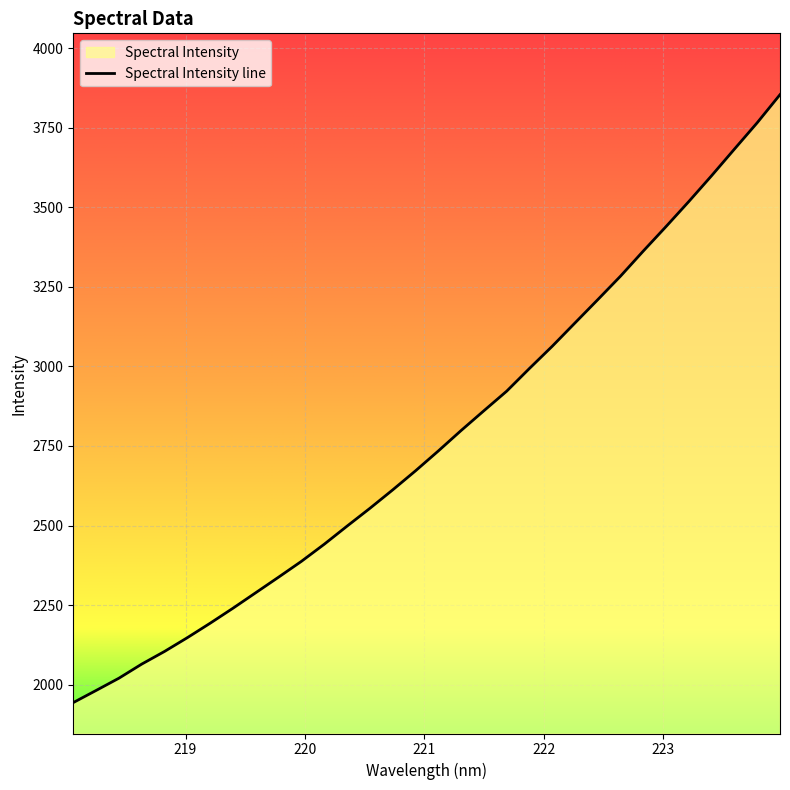

How many categories are shown in the chart?

32